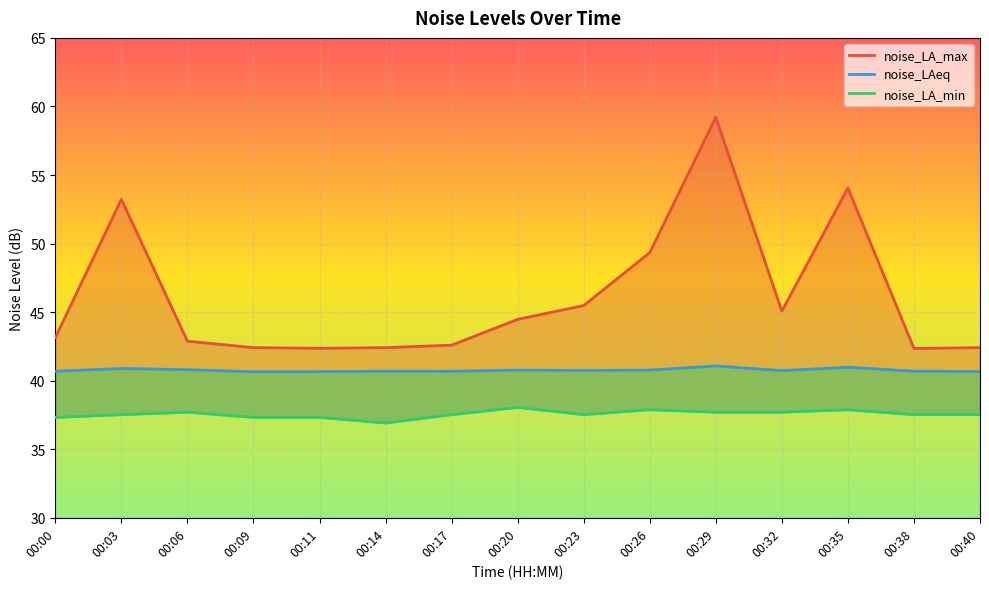

True or false: noise_LAeq and noise_LA_min intersect in this chart.

False